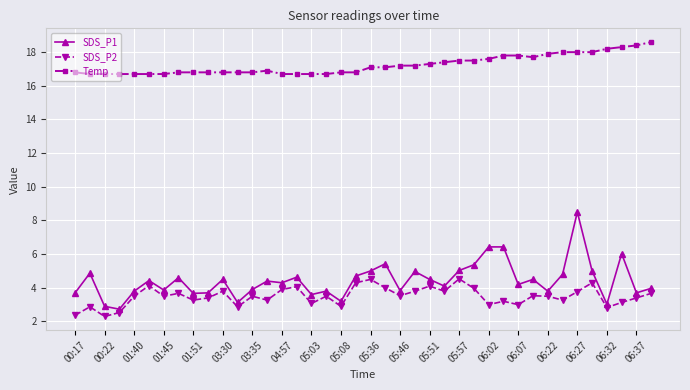

What is the minimum value for Temp?

16.7